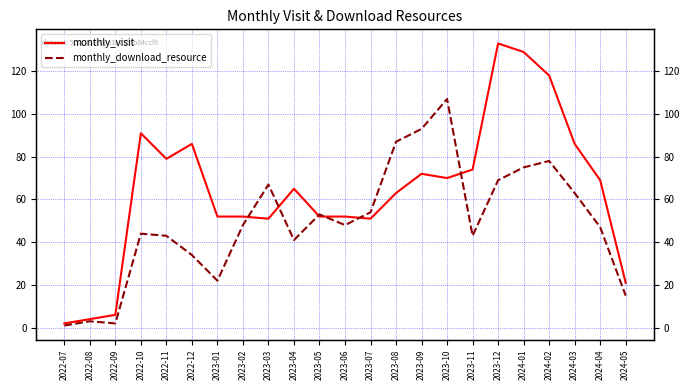

In monthly_download_resource, how many points are lower than both neighbors (excluding endpoints)?

5